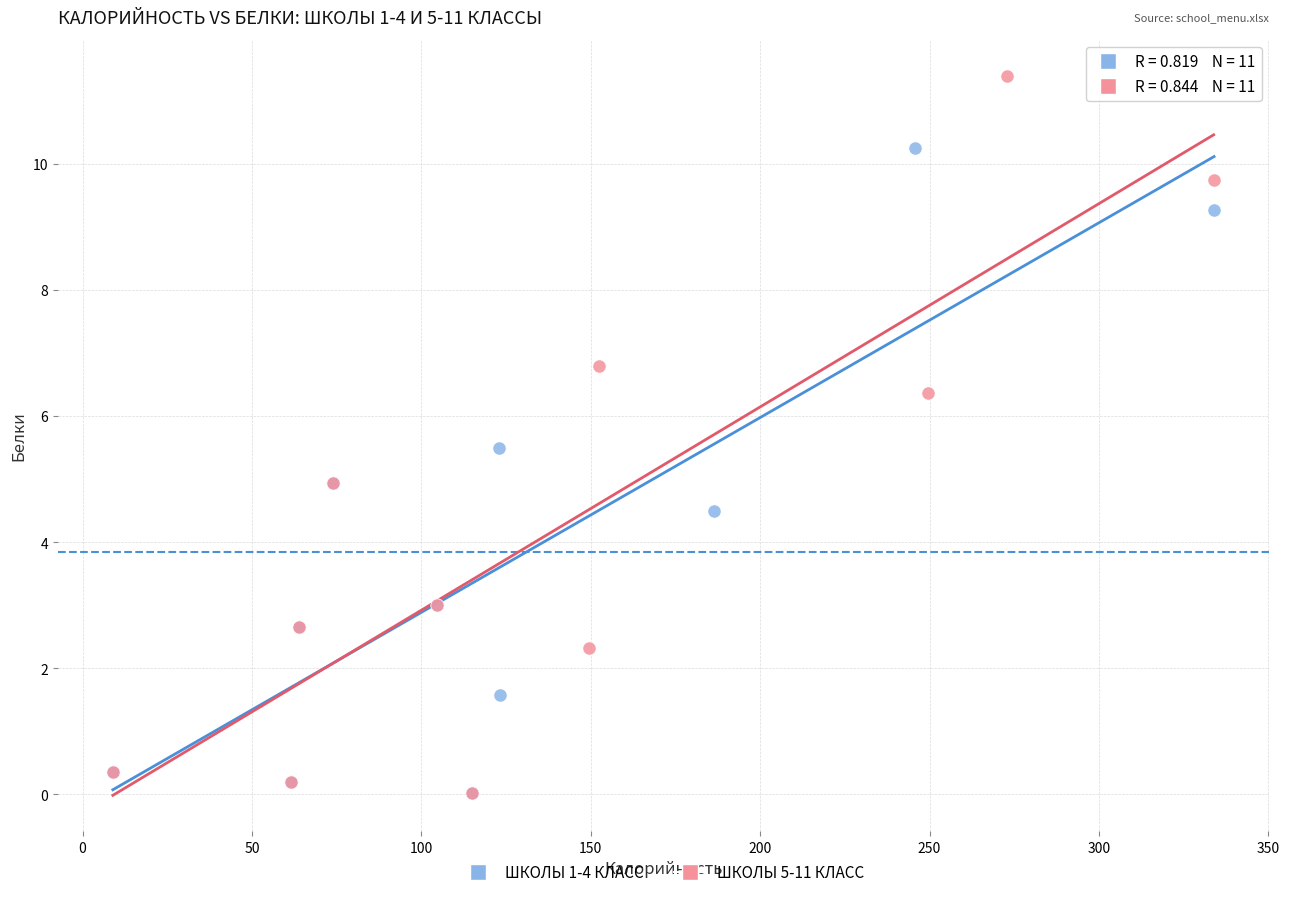

Which series has the largest Y range (max minus min)?

ШКОЛЫ 5-11 КЛАСС